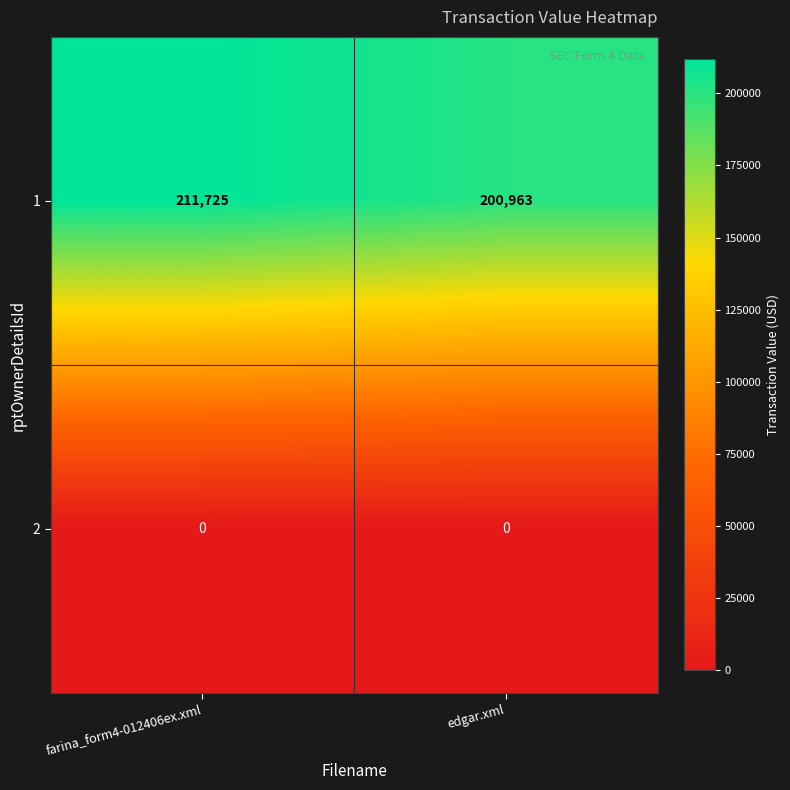

What is the highest value of the 1 series?

211725